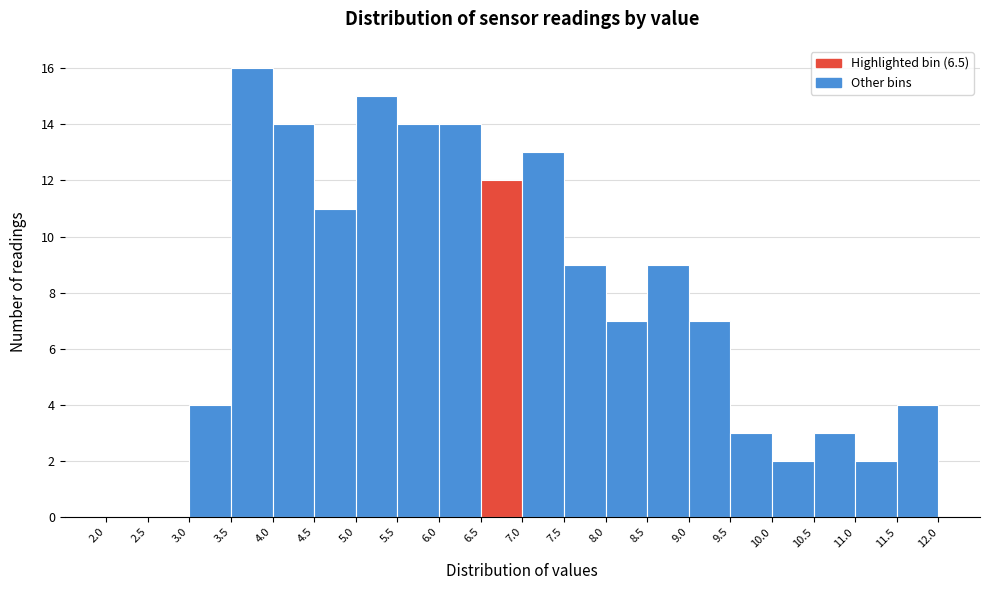

Reading left to right, transcribe this chart: for each bar, give the range it covers on the x-axis and its height. The values are not printed on the chart, so give them approximately, as read against the axis.

2.0 to 2.5: 0
2.5 to 3.0: 0
3.0 to 3.5: 4
3.5 to 4.0: 16
4.0 to 4.5: 14
4.5 to 5.0: 11
5.0 to 5.5: 15
5.5 to 6.0: 14
6.0 to 6.5: 14
6.5 to 7.0: 12
7.0 to 7.5: 13
7.5 to 8.0: 9
8.0 to 8.5: 7
8.5 to 9.0: 9
9.0 to 9.5: 7
9.5 to 10.0: 3
10.0 to 10.5: 2
10.5 to 11.0: 3
11.0 to 11.5: 2
11.5 to 12.0: 4